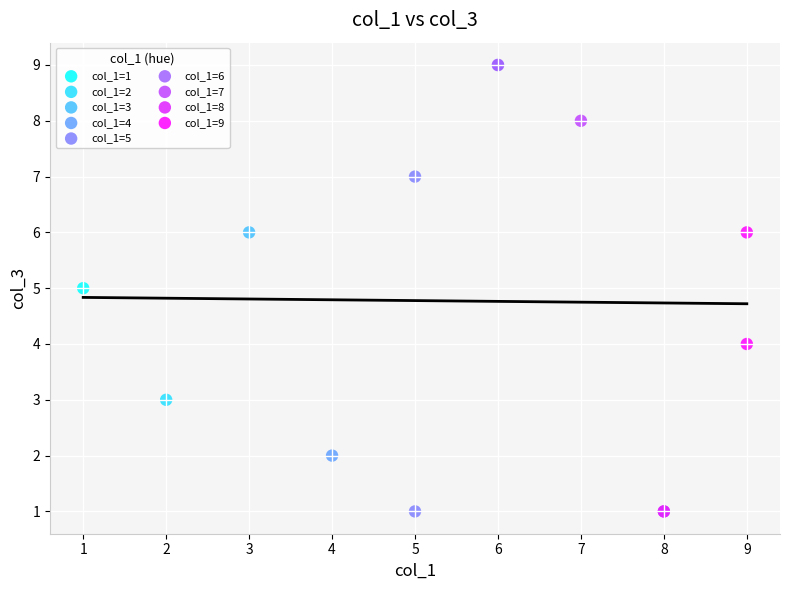

What are all the series names shown in the legend?

col_1=1, col_1=2, col_1=3, col_1=4, col_1=5, col_1=6, col_1=7, col_1=8, col_1=9